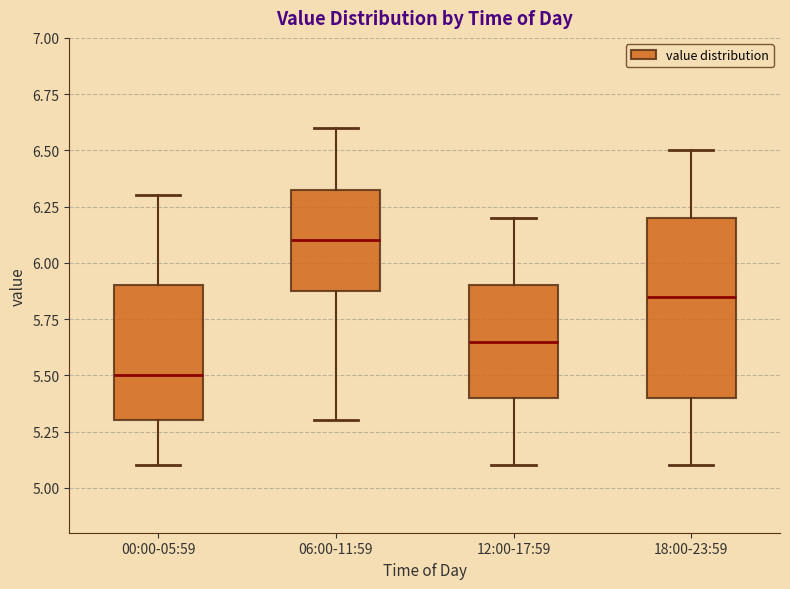

Comparing the boxes themselves (not the whiskers), which one is the tallest?

18:00-23:59